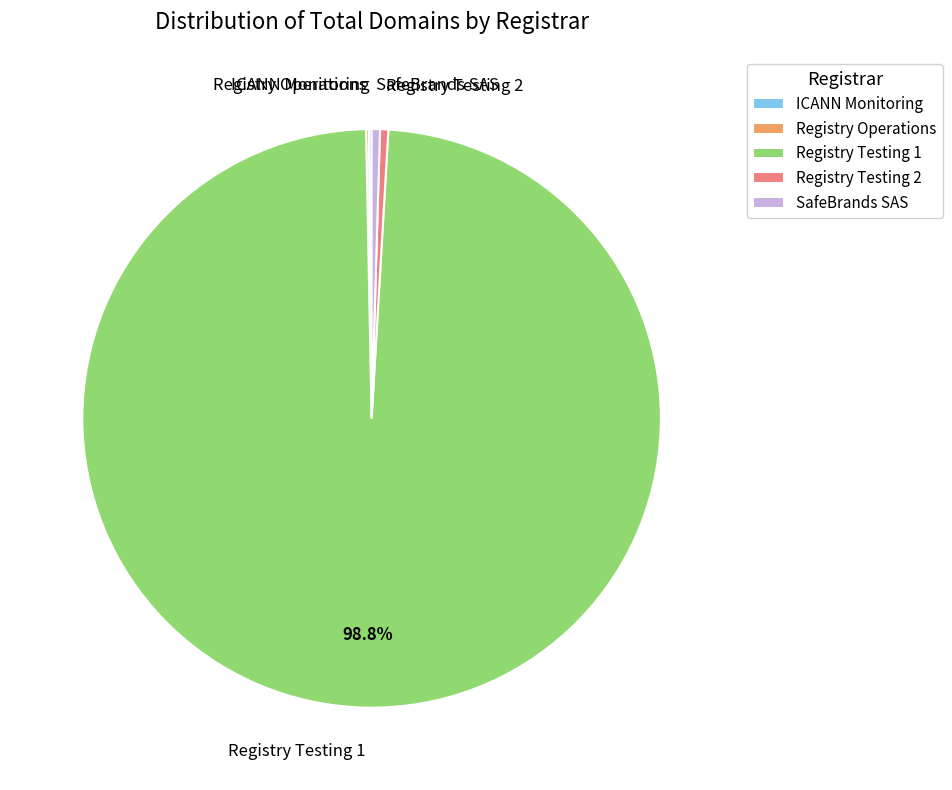

Does Registry Testing 1 represent more than half of the total?

Yes